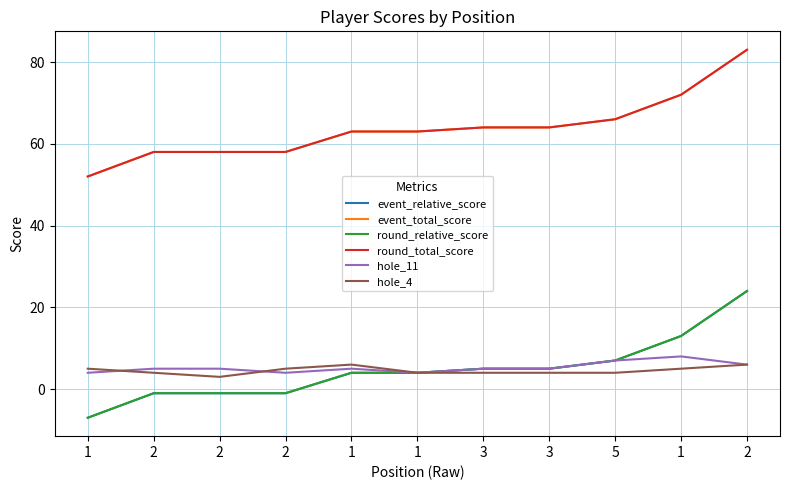

Does the chart have visible grid lines?

Yes